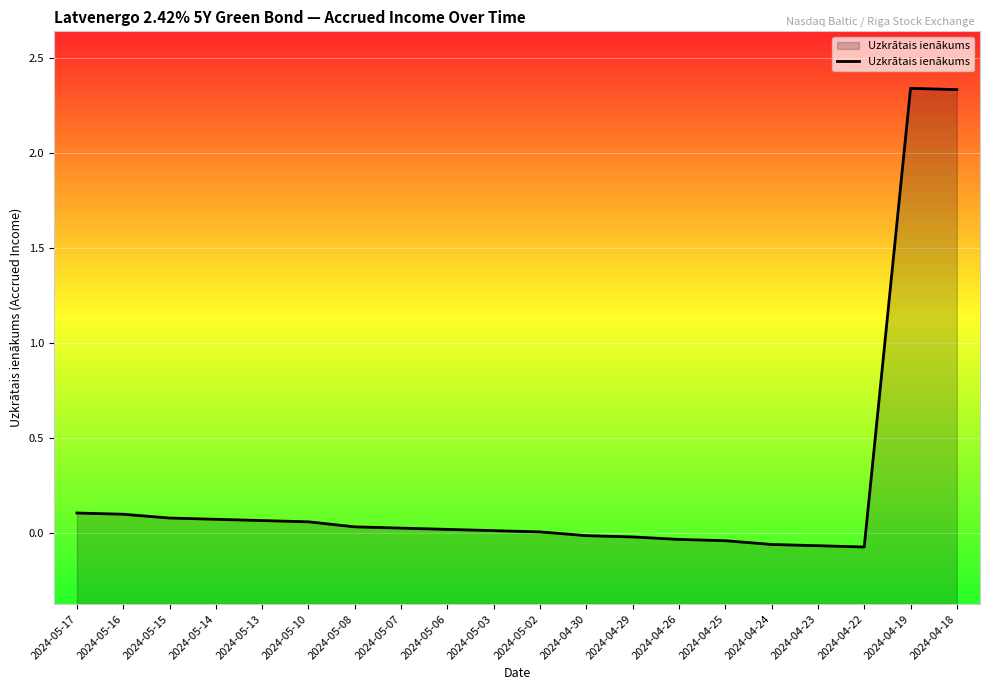

Reading left to right, what are all the values shown in this chart?

0.1	0.1	0.1	0.1	0.1	0.1	0.0	0.0	0.0	0.0	0.0	-0.0	-0.0	-0.0	-0.0	-0.1	-0.1	-0.1	2.3	2.3